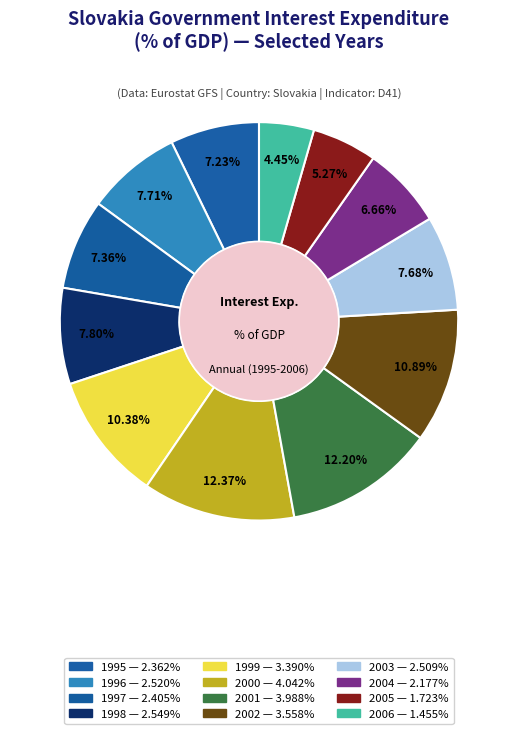

How many slices are in this pie chart?

12